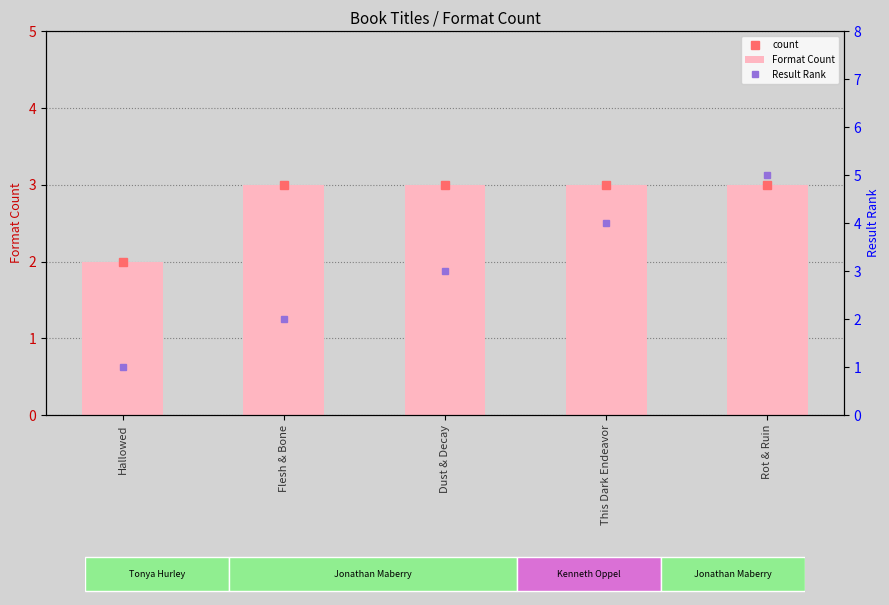

Which series has the largest total across all categories?

Result Rank